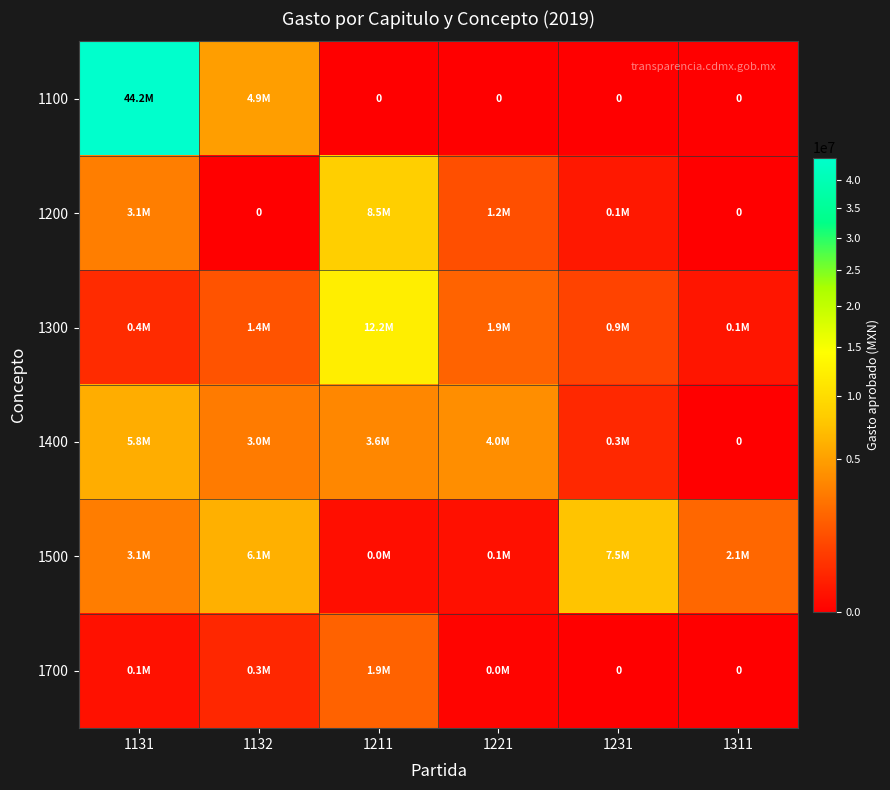

Which series has the widest spread of values?

1100